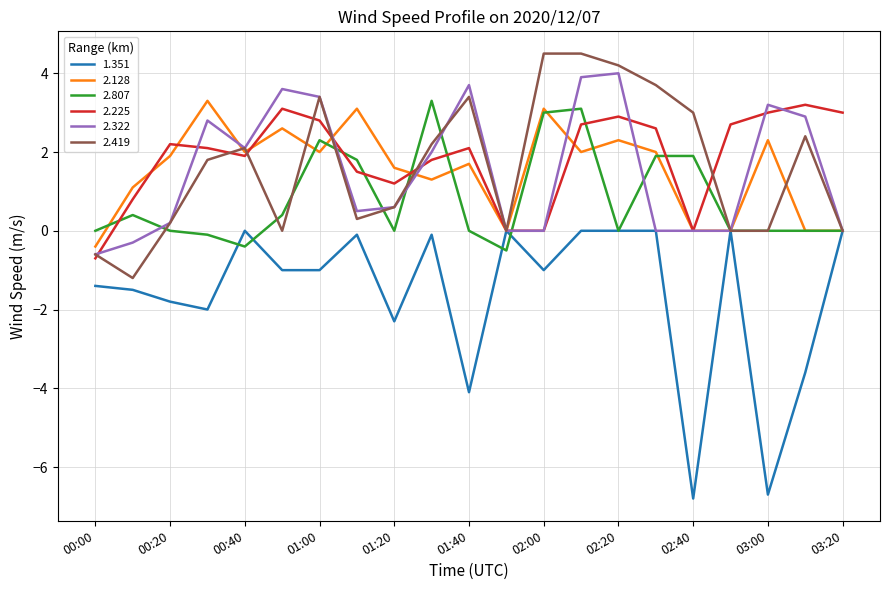

What is the smallest value displayed?

-6.8